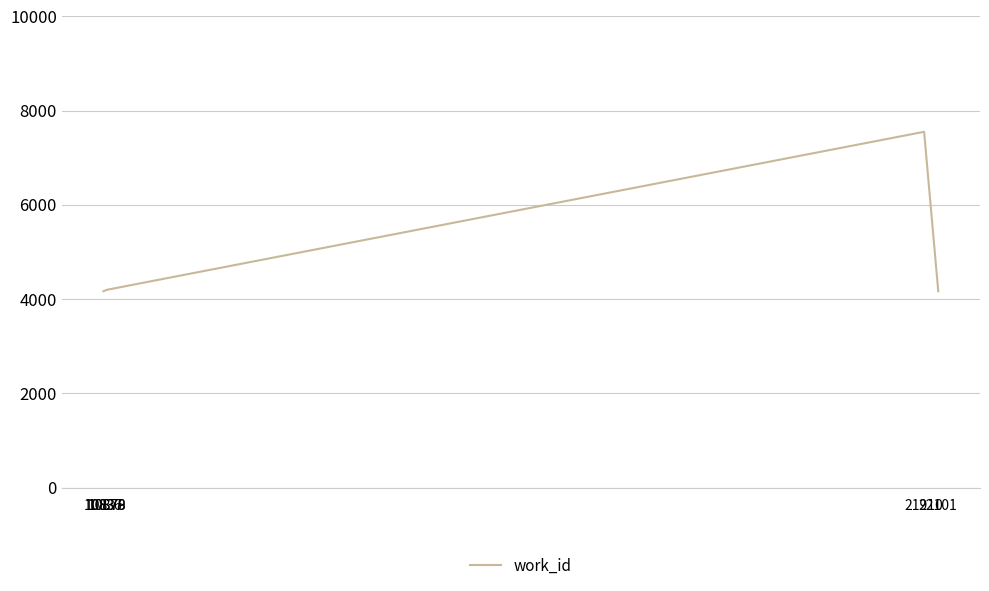

What is the difference between the maximum and minimum values?

3384